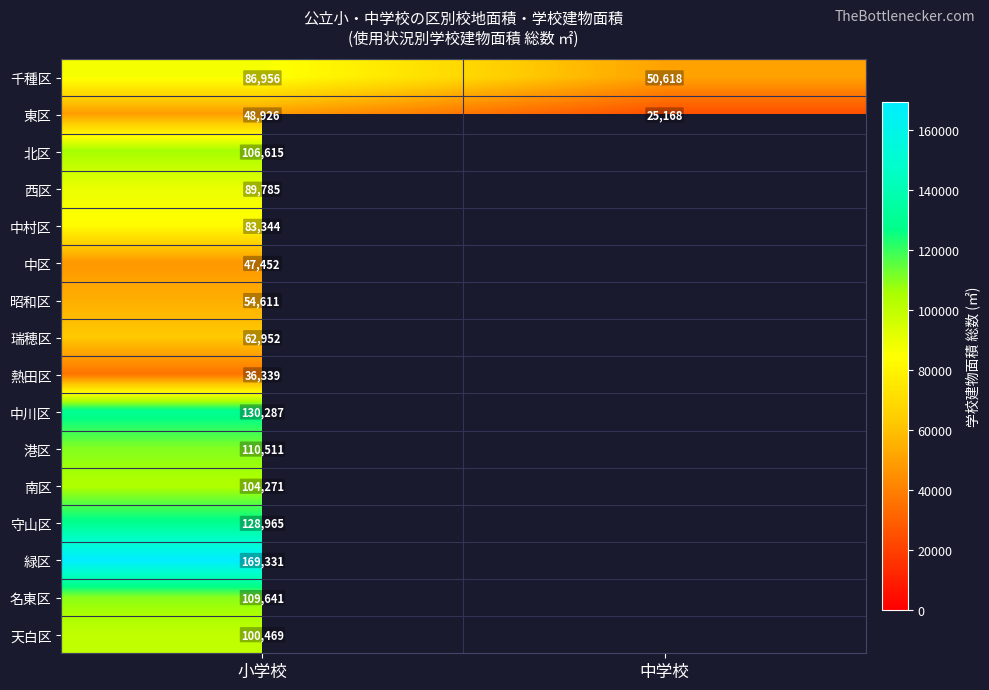

What is the total value across all series at 小学校?

1470455